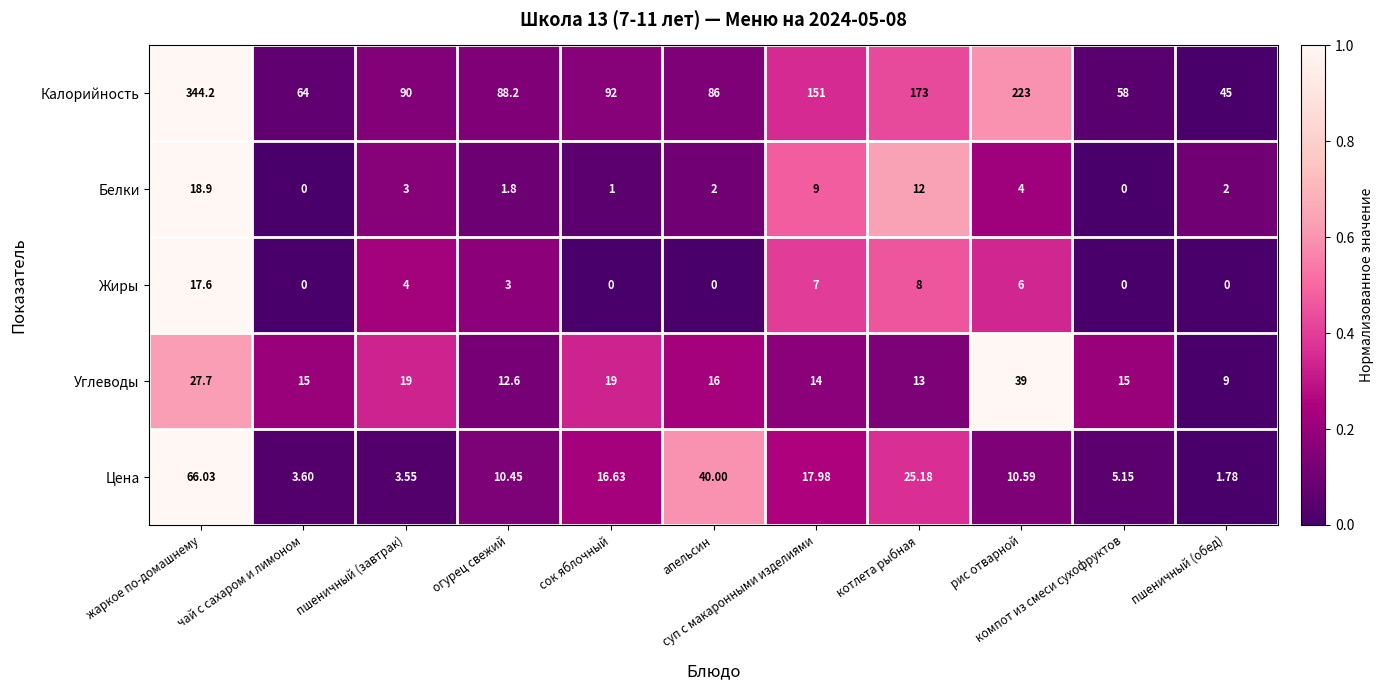

Rank the series by their maximum value, from lowest to highest.

Жиры, Белки, Углеводы, Цена, Калорийность